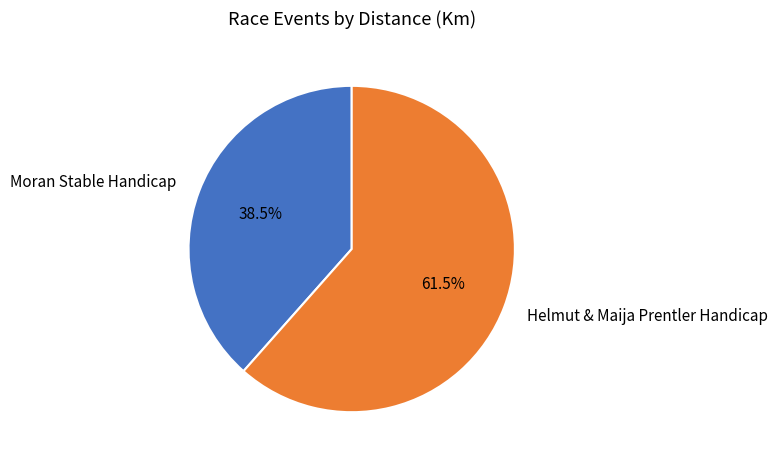

True or false: Moran Stable Handicap accounts for 46% of the total.

False